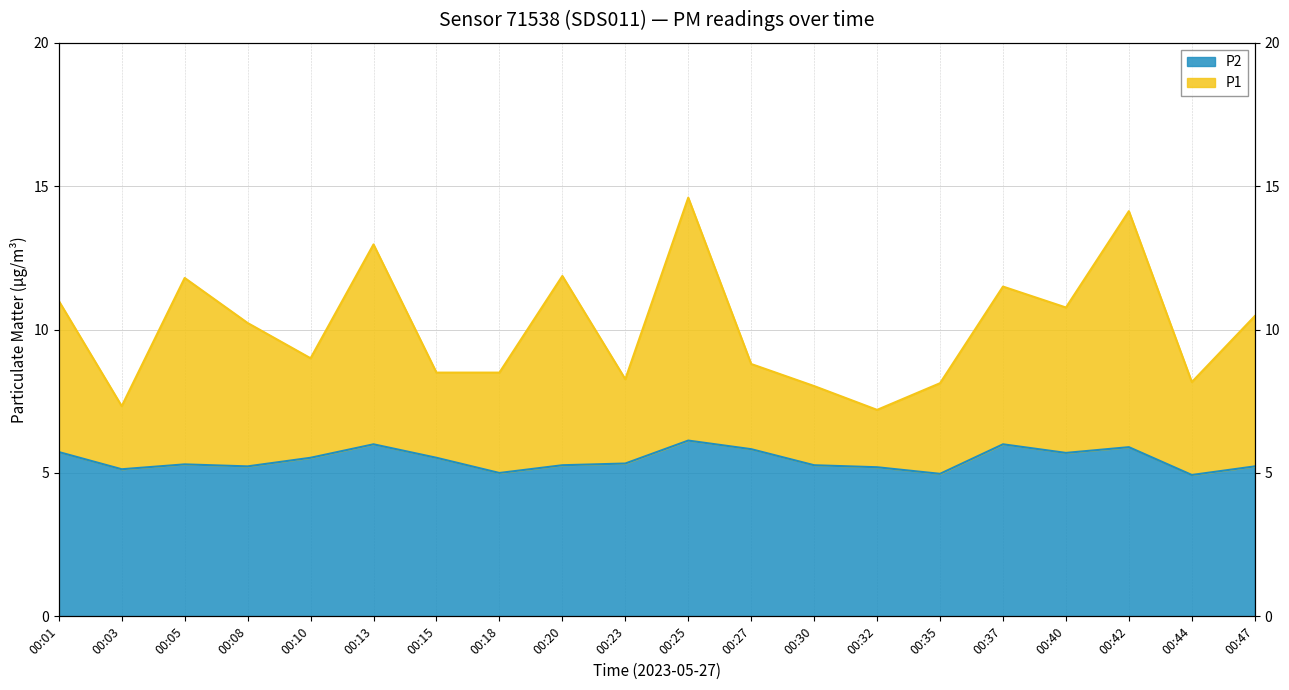

At which category does the chart reach its peak across all series?

00:25